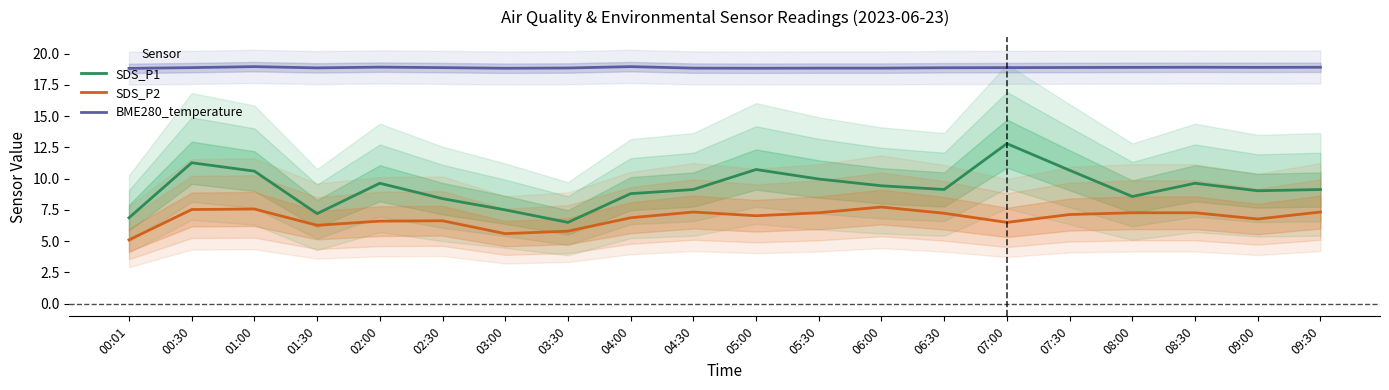

What is the sum of all BME280_temperature values?

377.6